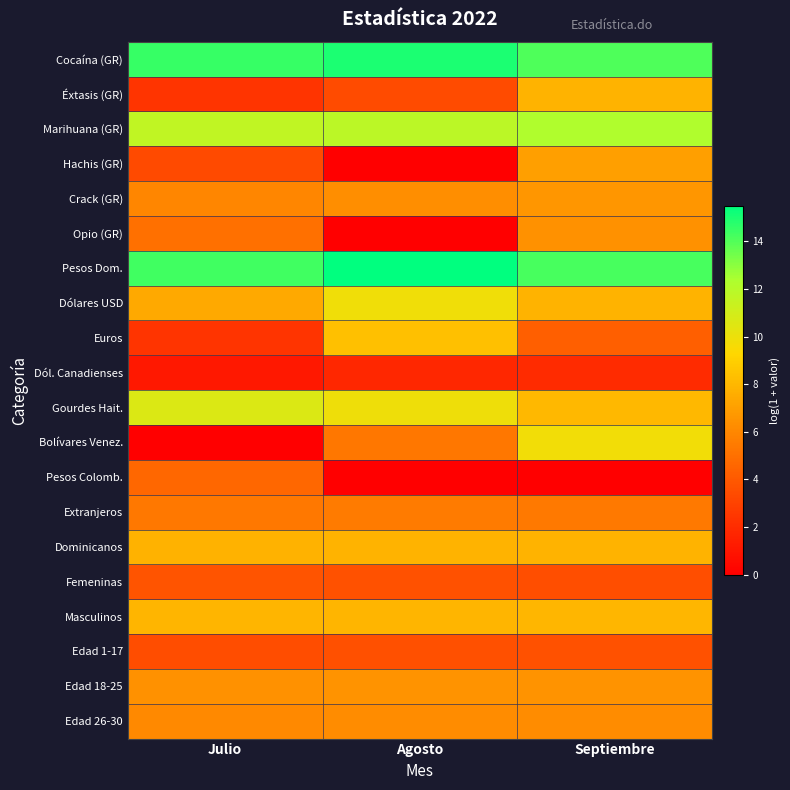

List the series in order of their peak value, highest first.

Pesos Dom., Cocaína (GR), Marihuana (GR), Gourdes Hait., Dólares USD, Bolívares Venez., Euros, Masculinos, Dominicanos, Éxtasis (GR), Hachis (GR), Crack (GR), Edad 18-25, Opio (GR), Edad 26-30, Extranjeros, Pesos Colomb., Femeninas, Edad 1-17, Dól. Canadienses